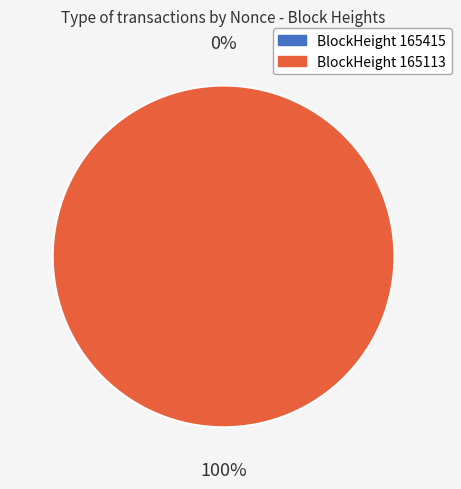

To the nearest percent, what is the difference between the 165415 and 165113 slice percentages?

100%